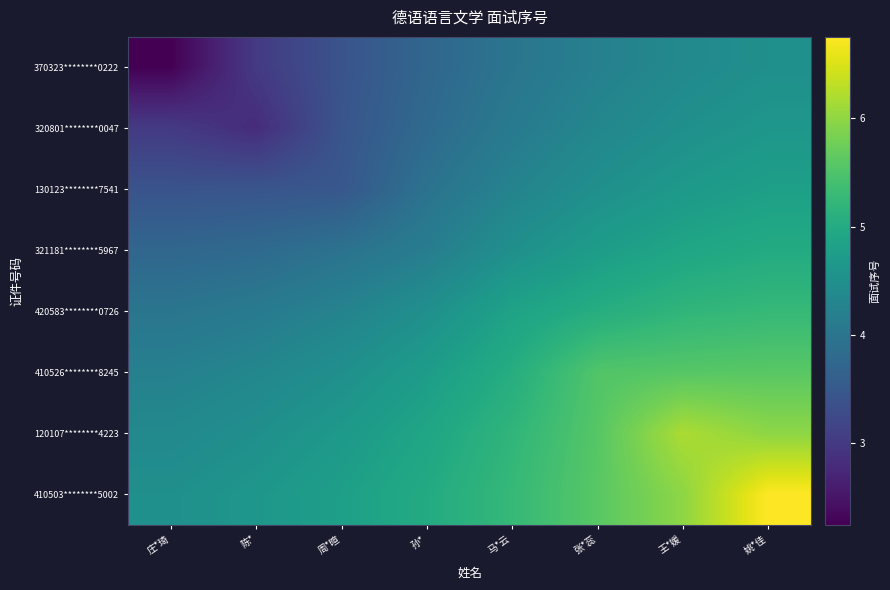

What is the spread (max minus min) of values at 陈*?

1.8